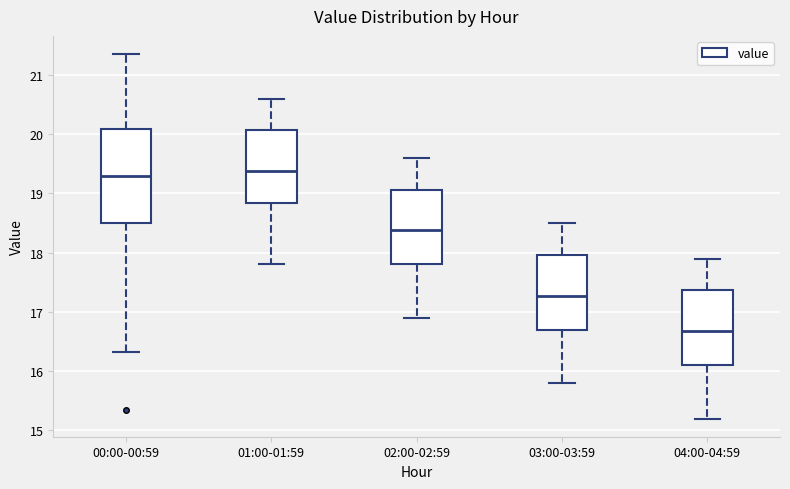

Which box's median line is the lowest?

04:00-04:59